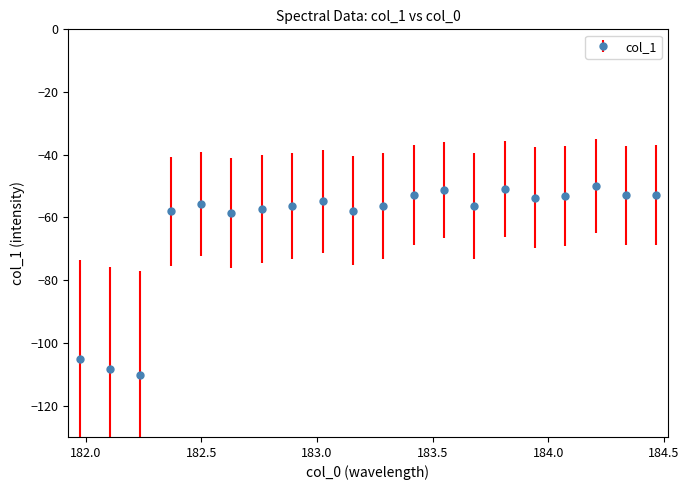

What is the maximum value shown in the chart?

-50.0